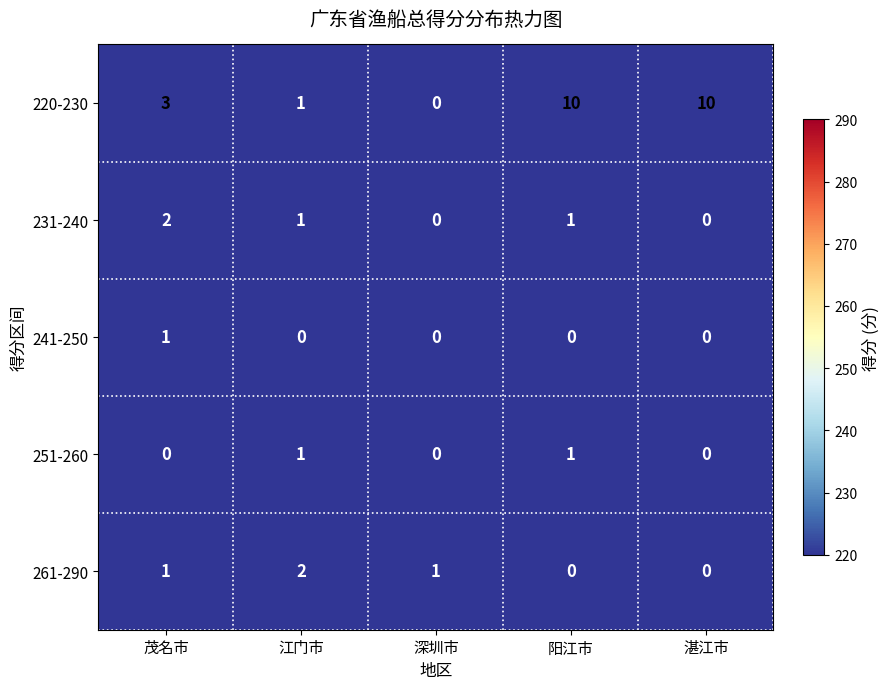

Which series has the largest range (max minus min)?

220-230